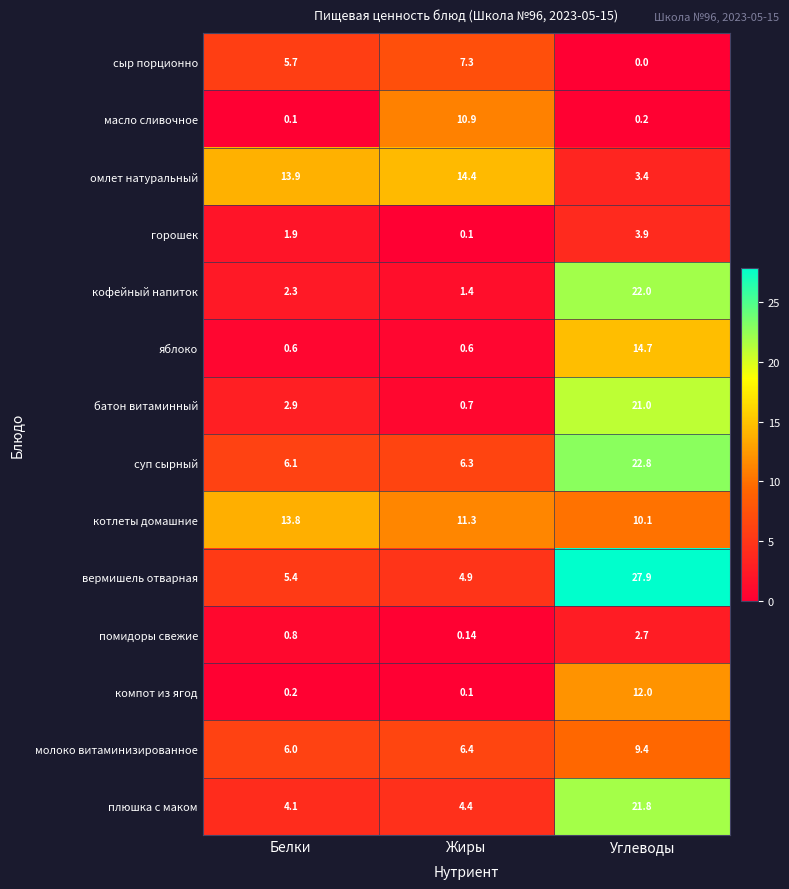

At Белки, list the series in order from smallest to largest.

масло сливочное, компот из ягод, яблоко, помидоры свежие, горошек, кофейный напиток, батон витаминный, плюшка с маком, вермишель отварная, сыр порционно, молоко витаминизированное, суп сырный, котлеты домашние, омлет натуральный